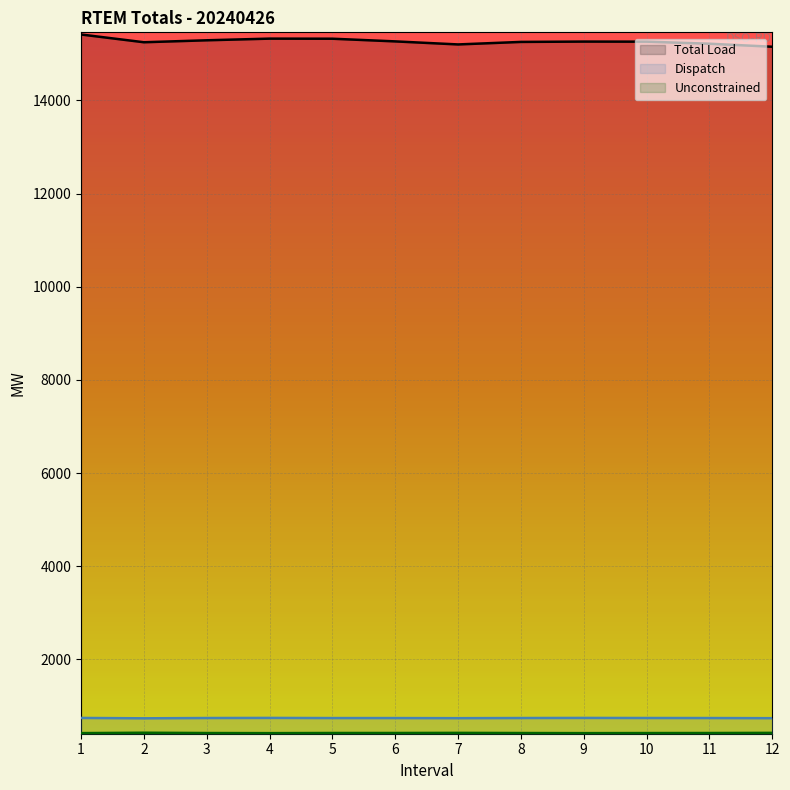

At how many categories does at least one series exceed 12708?

12